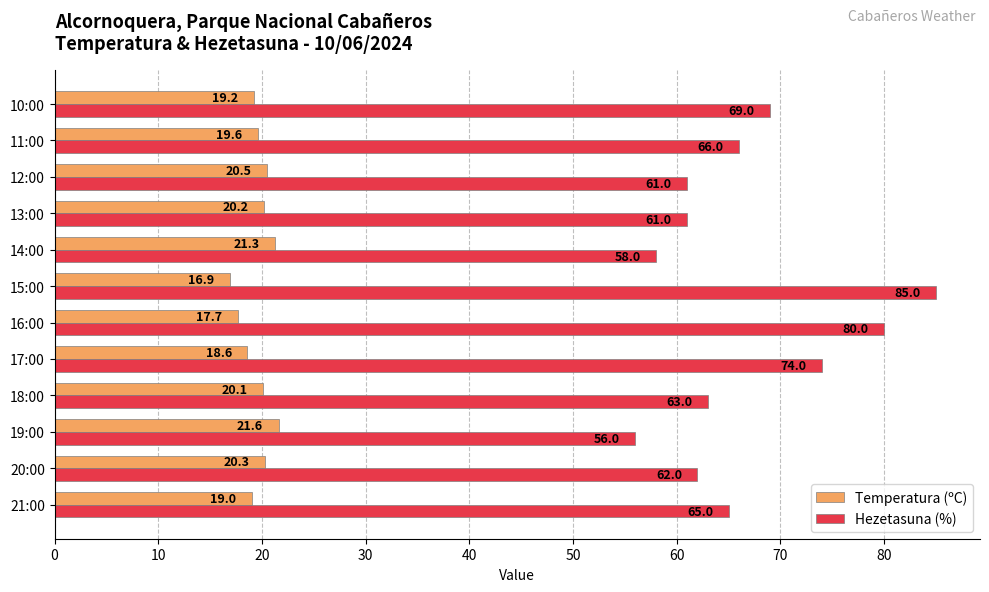

At how many categories does at least one series exceed 31?

12